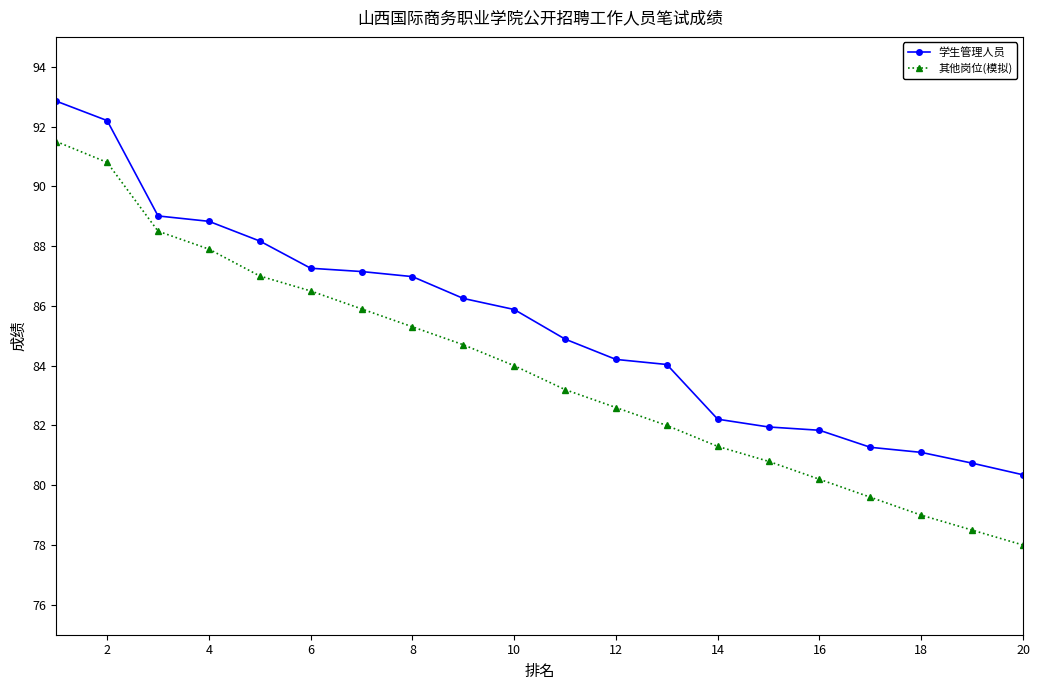

Which series has the widest spread of values?

其他岗位(模拟)